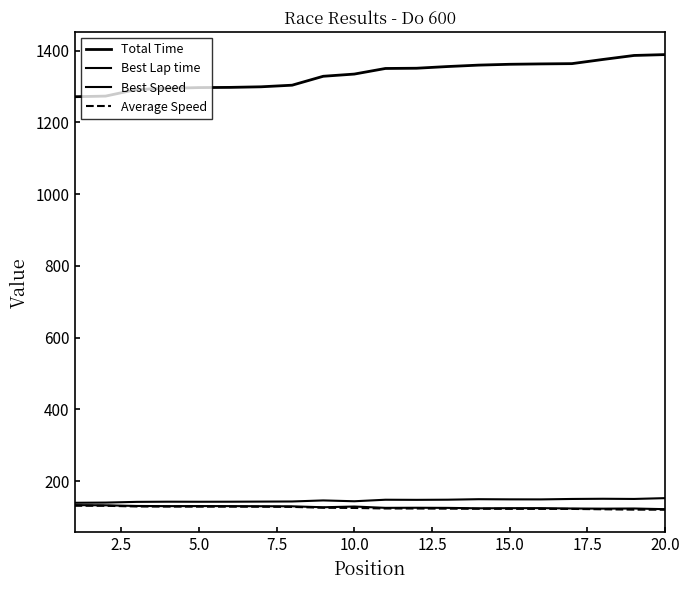

In Best Speed, how many points are higher than both neighbors (excluding endpoints)?

5